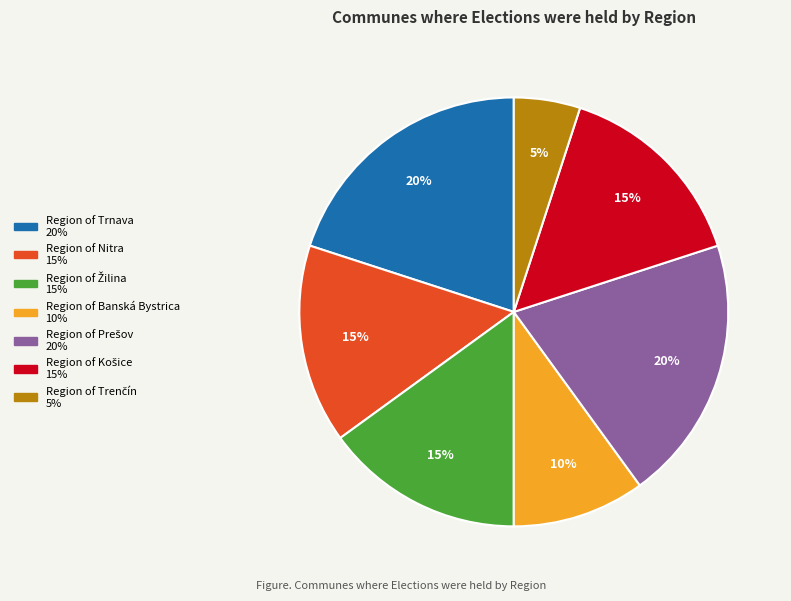

Does any single category account for the majority?

No